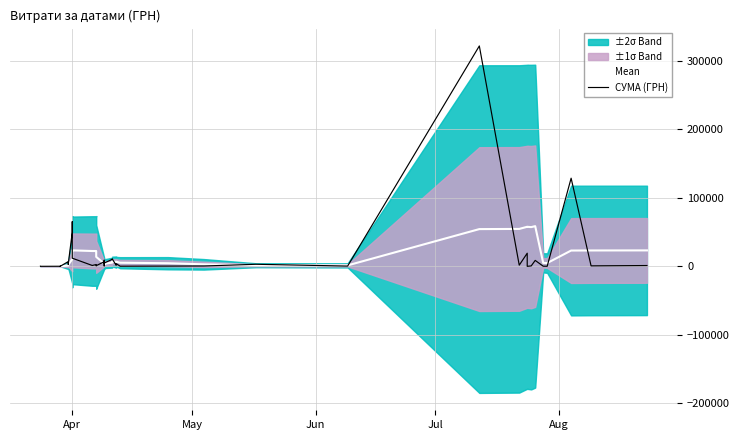

What is the highest value of the СУМА (ГРН) series?

321784.3